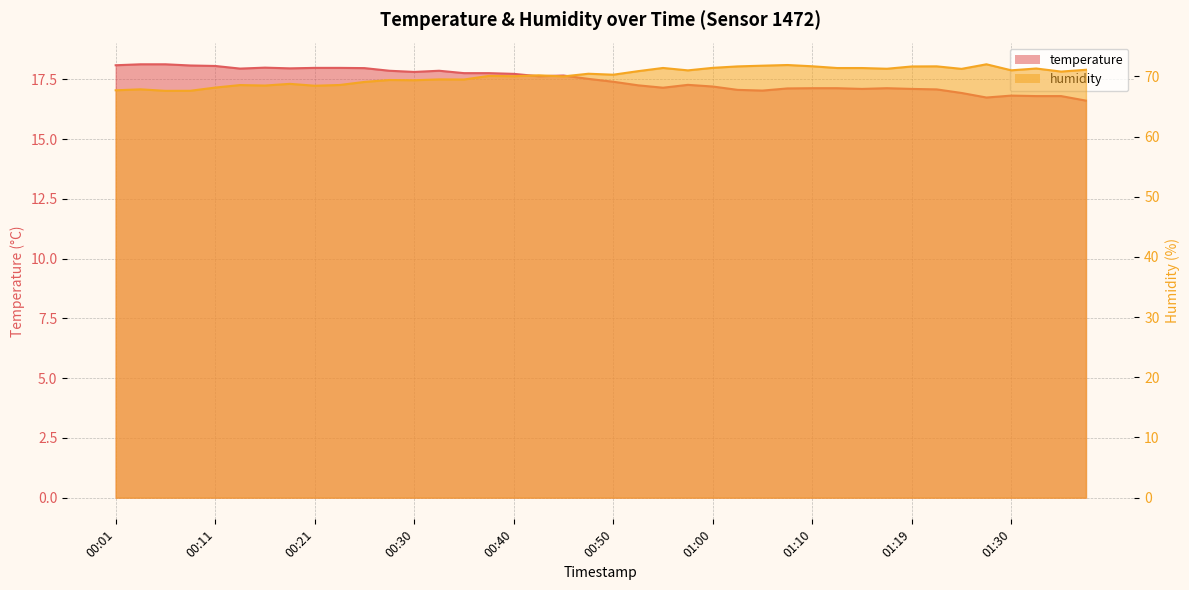

What is the sum of the humidity values at 00:52 and 00:08?

138.5